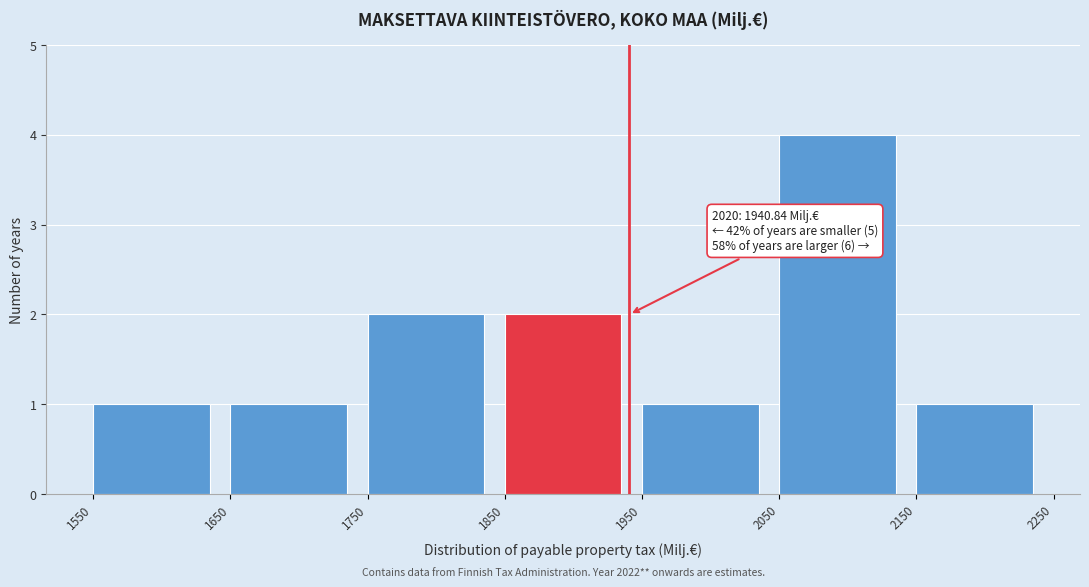

Which range on the x-axis has the tallest bar?

2050 to 2150